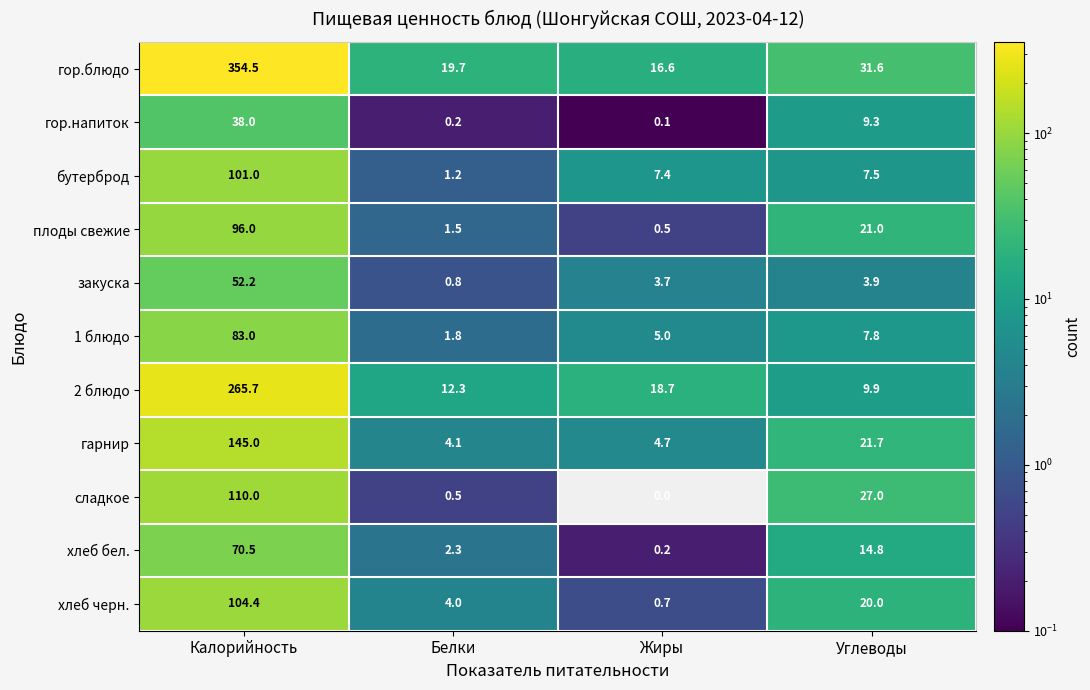

How many categories are shown in the chart?

4